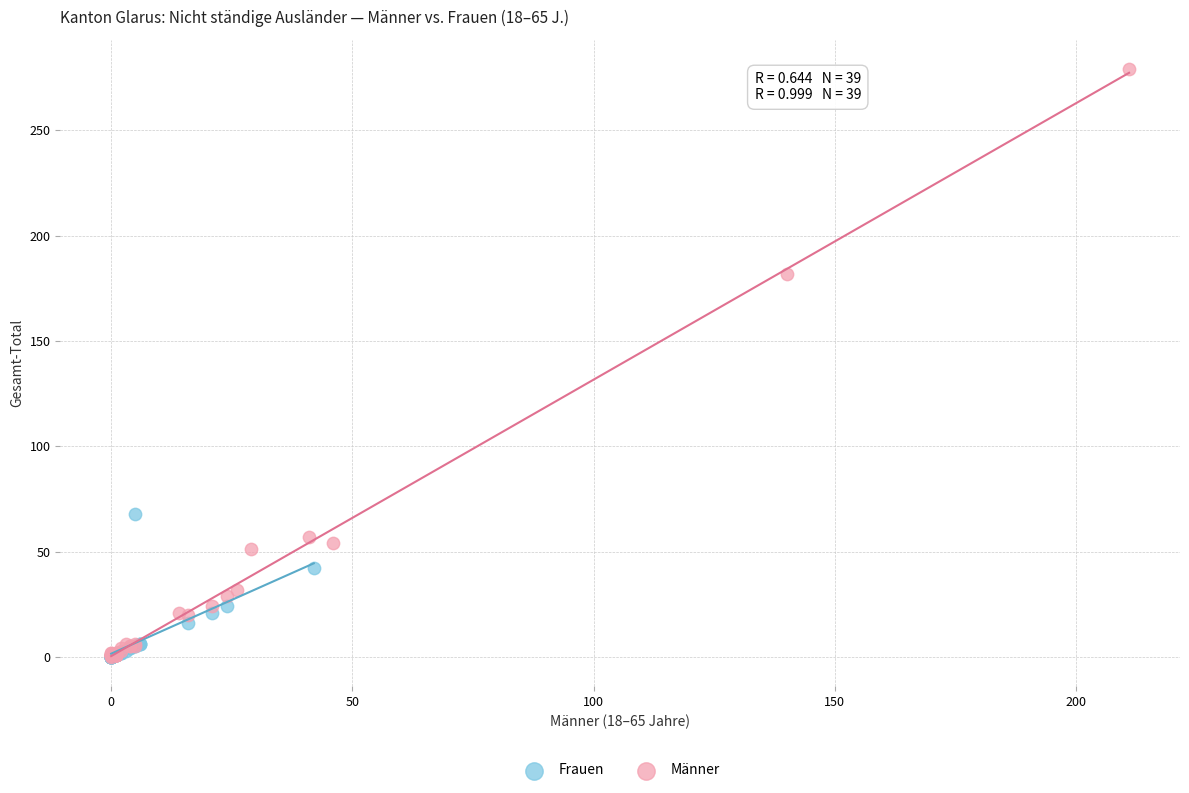

Which series reaches the maximum Y coordinate?

Männer